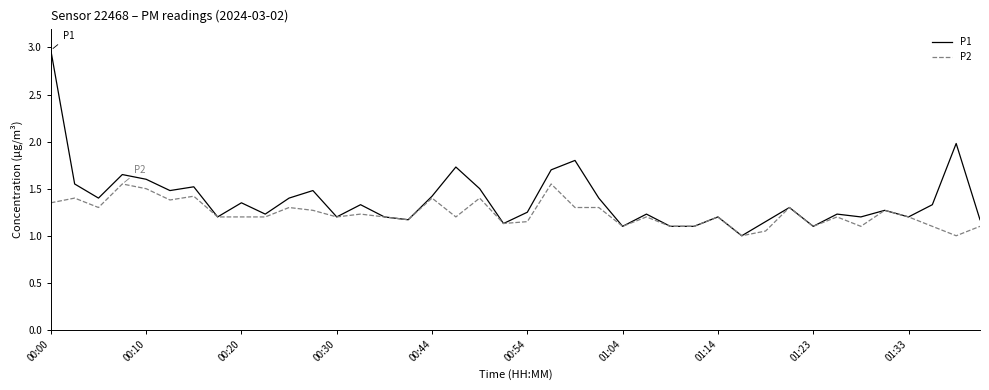

Which series has the largest total across all categories?

P1